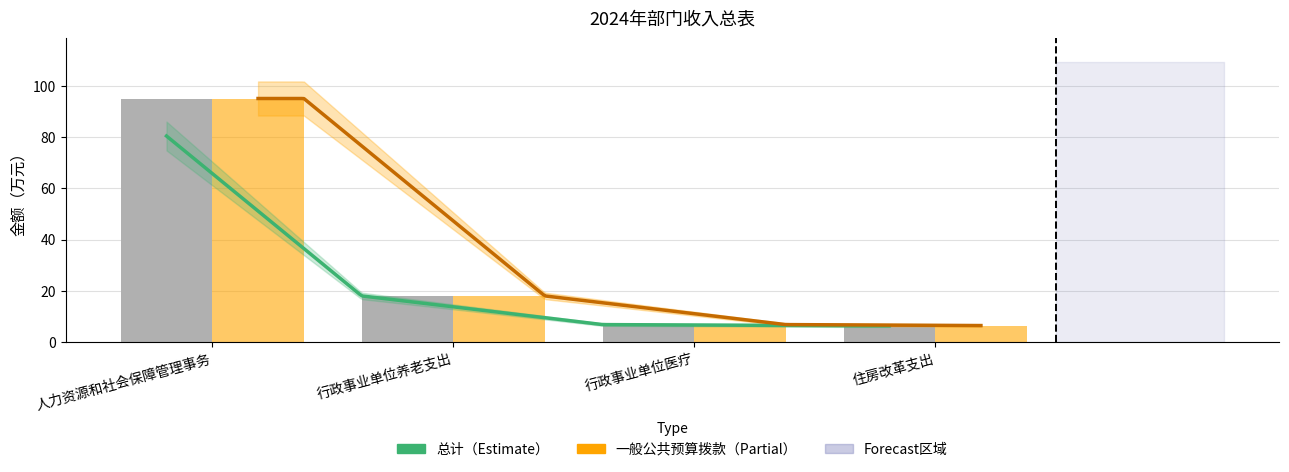

What is the average value of the 一般公共预算拨款收入 series?

31.6